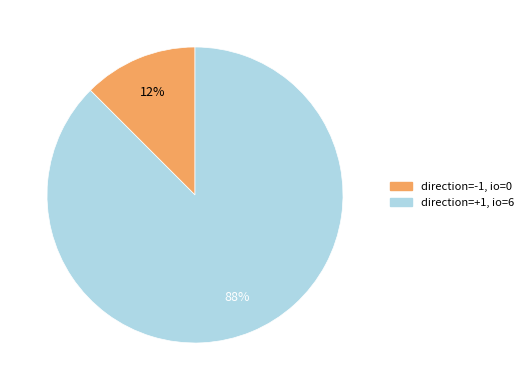

How many slices are in this pie chart?

2